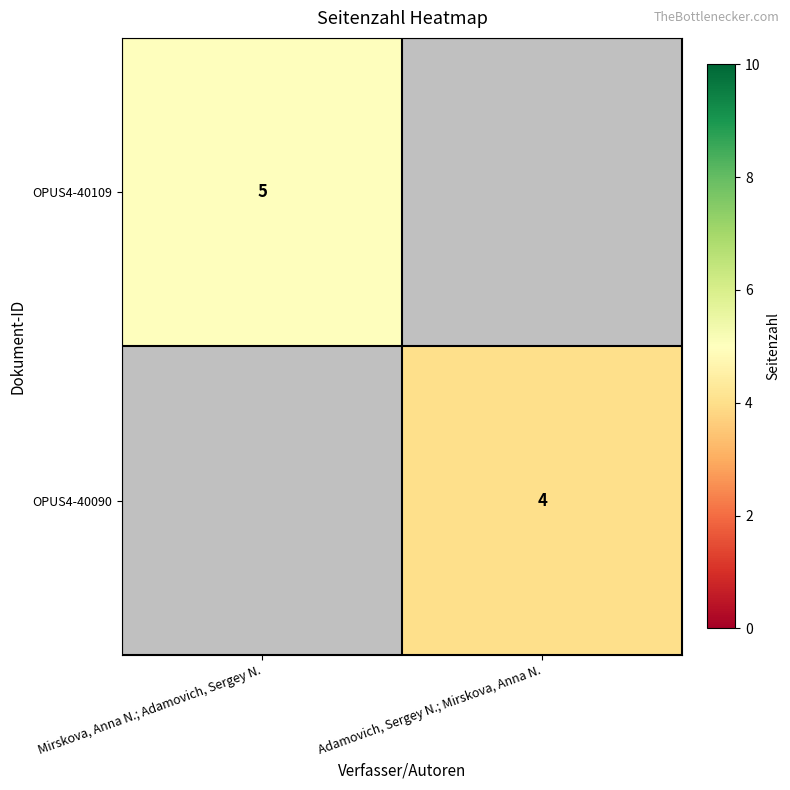

Is it true that OPUS4-40109 equals 2 at Mirskova, Anna N.; Adamovich, Sergey N.?

False